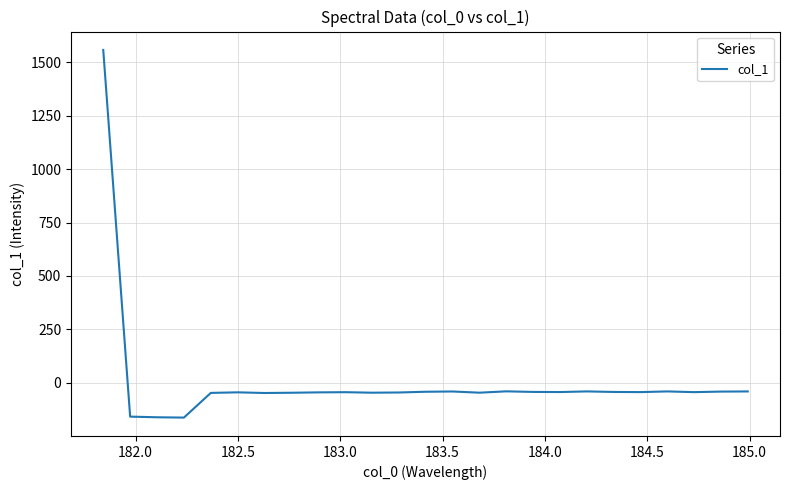

What is the maximum value shown in the chart?

1557.9